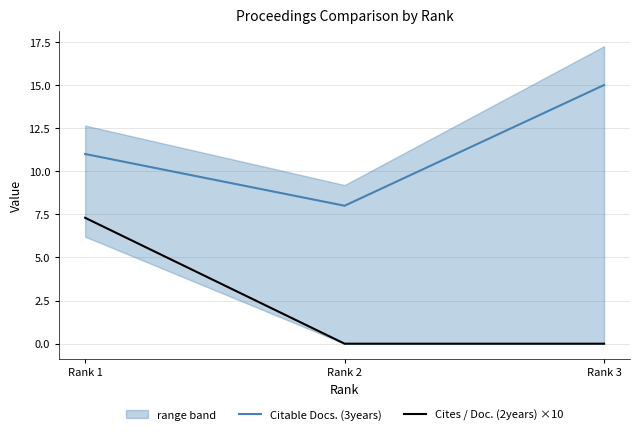

Reading left to right, what are all the values shown in this chart?

Citable Docs. (3years): Rank 1=11.0	Rank 2=8.0	Rank 3=15.0
Cites / Doc. (2years) ×10: Rank 1=7.3	Rank 2=0.0	Rank 3=0.0